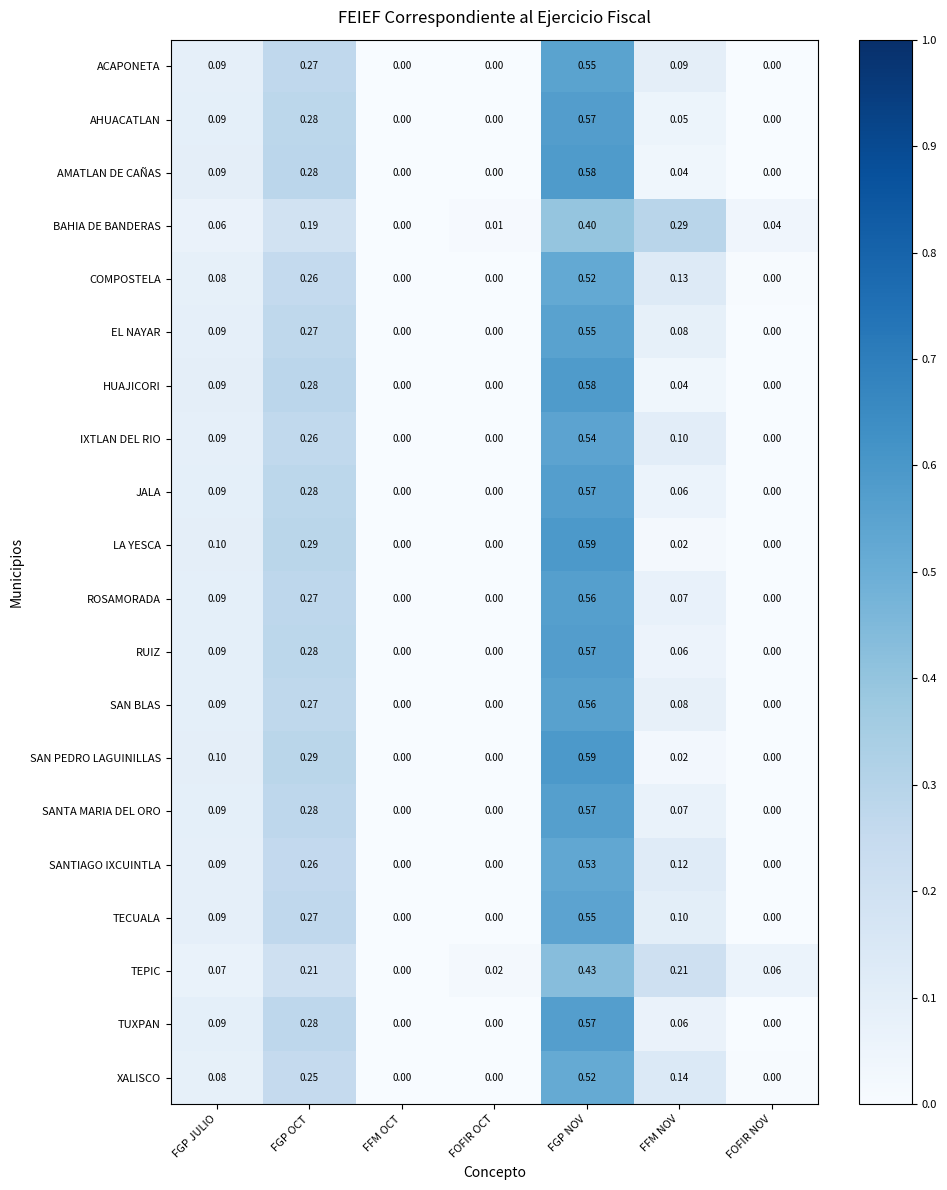

Which category has the lowest value in the TEPIC series?

FFM OCT